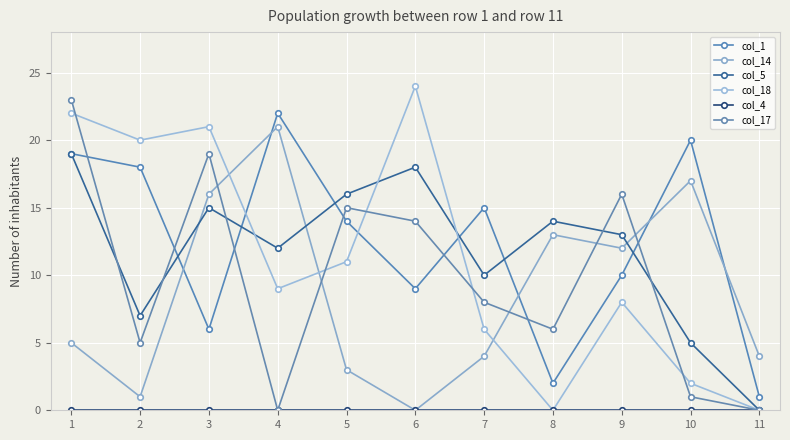

How many distinct data groups are displayed?

6